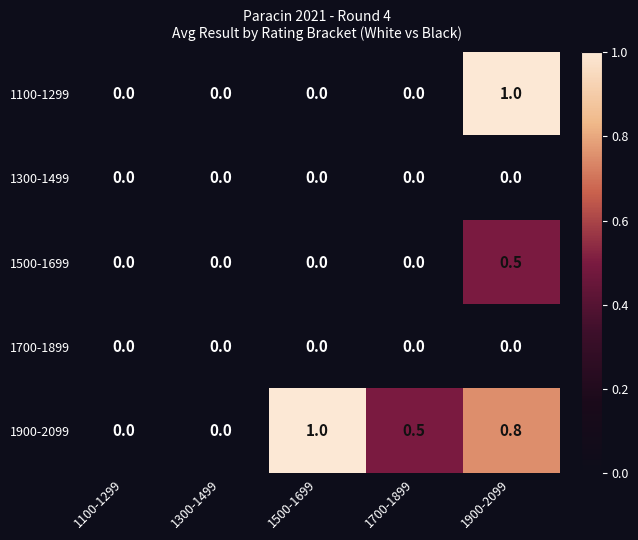

Is the value of 1700-1899 at 1300-1499 greater than the value of 1900-2099 at 1900-2099?

No